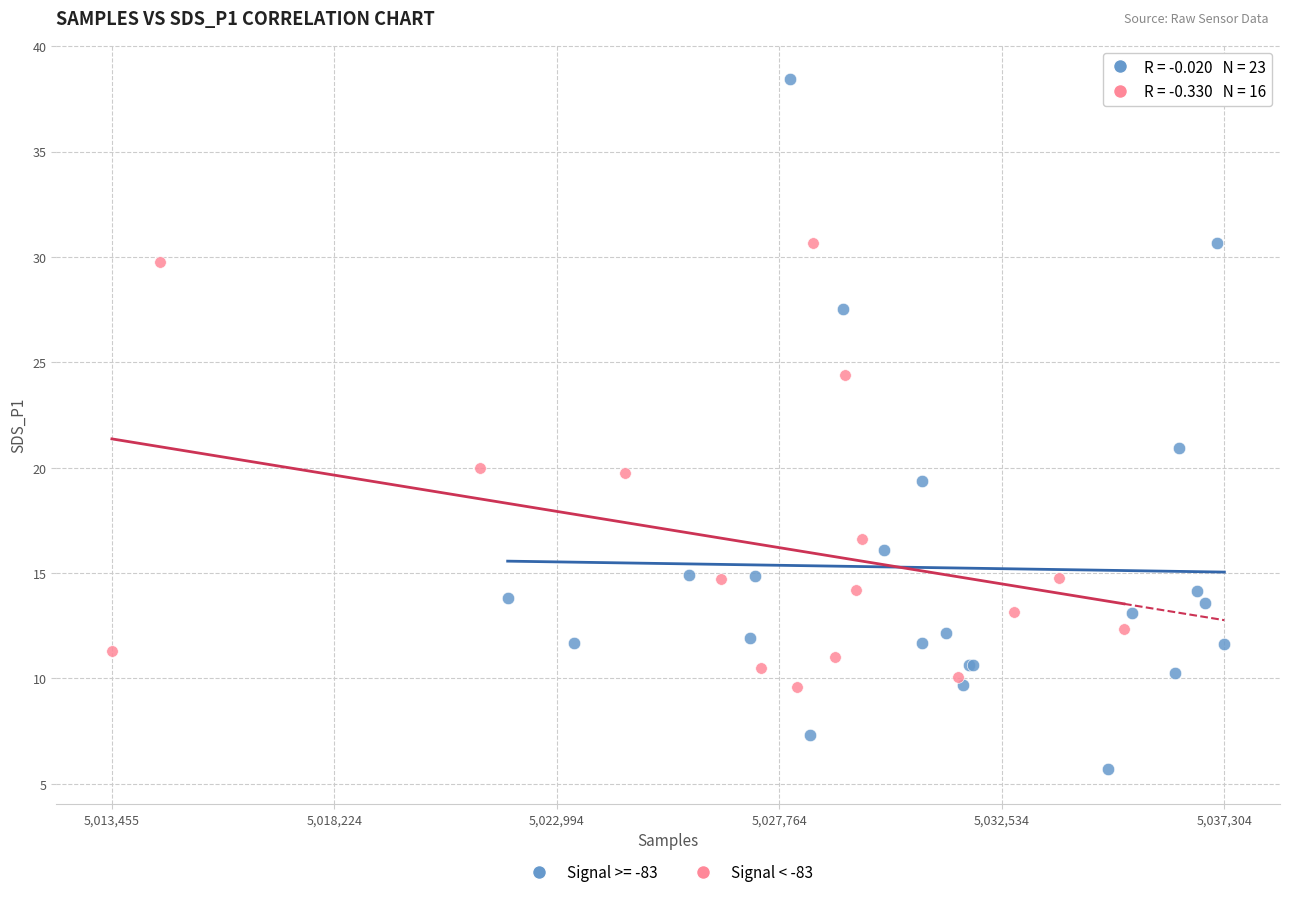

Which series contains the lowest Y value?

Signal >= -83